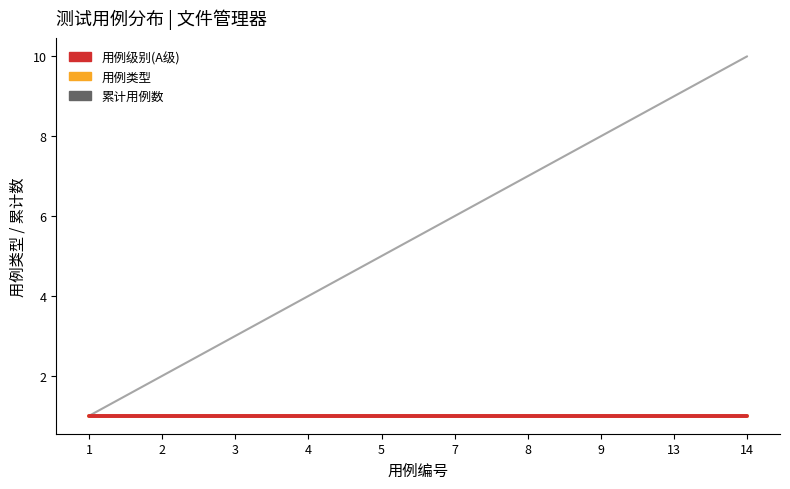

Is this an area chart (filled region under the line)?

No